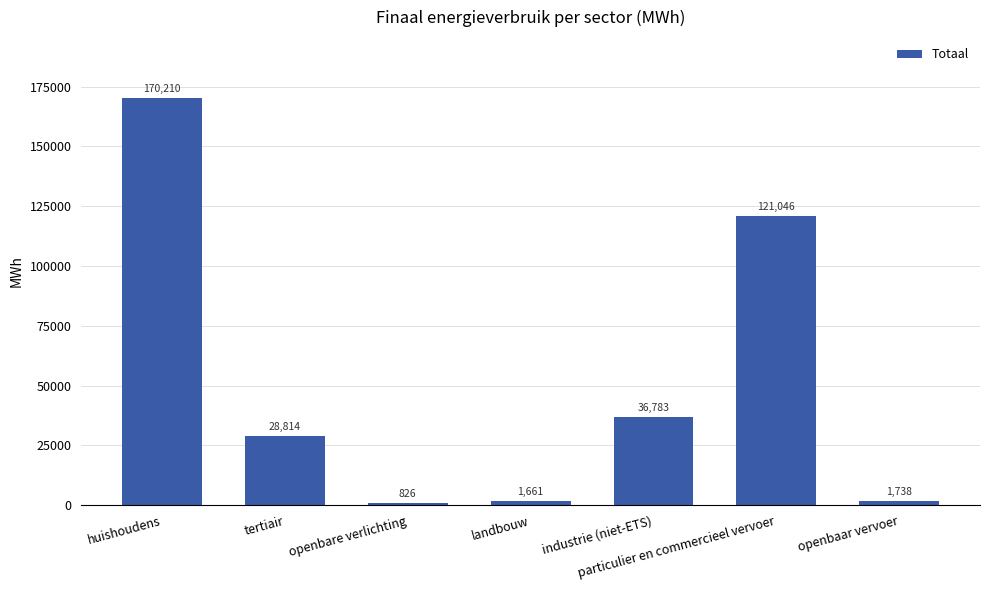

Does the chart contain stacked bars?

No